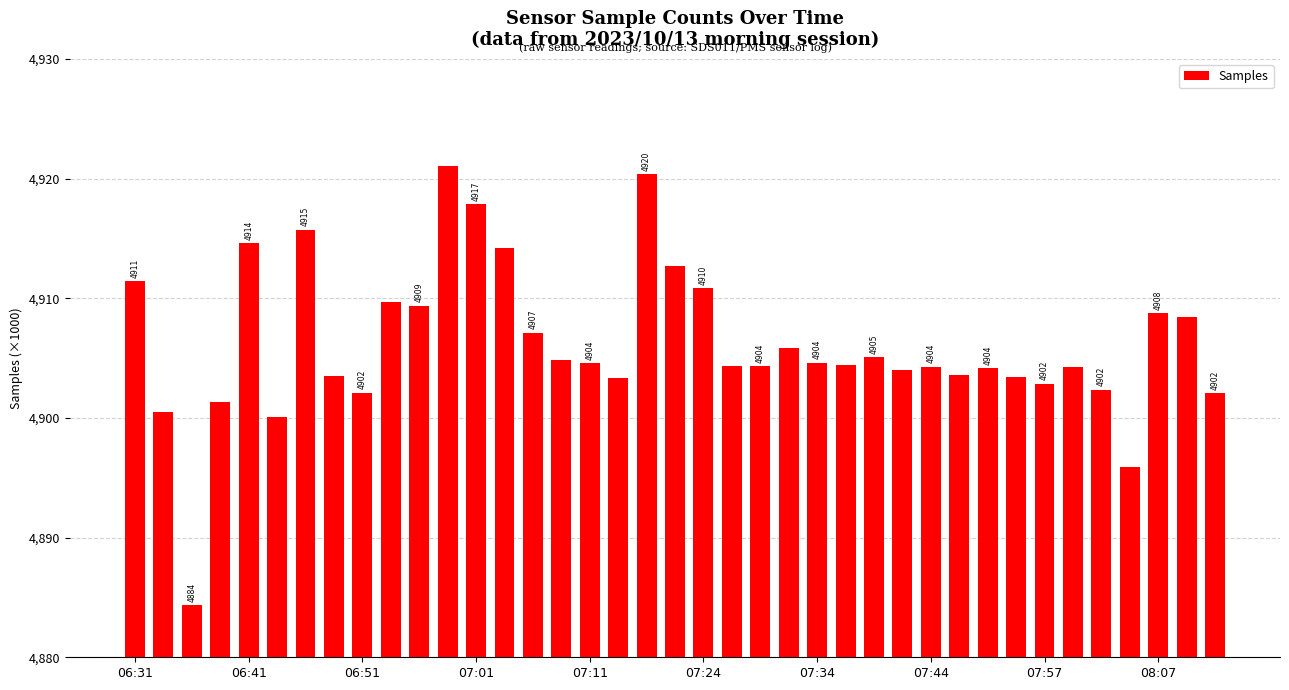

What is the value of the 34th bar from the left?

4904.2